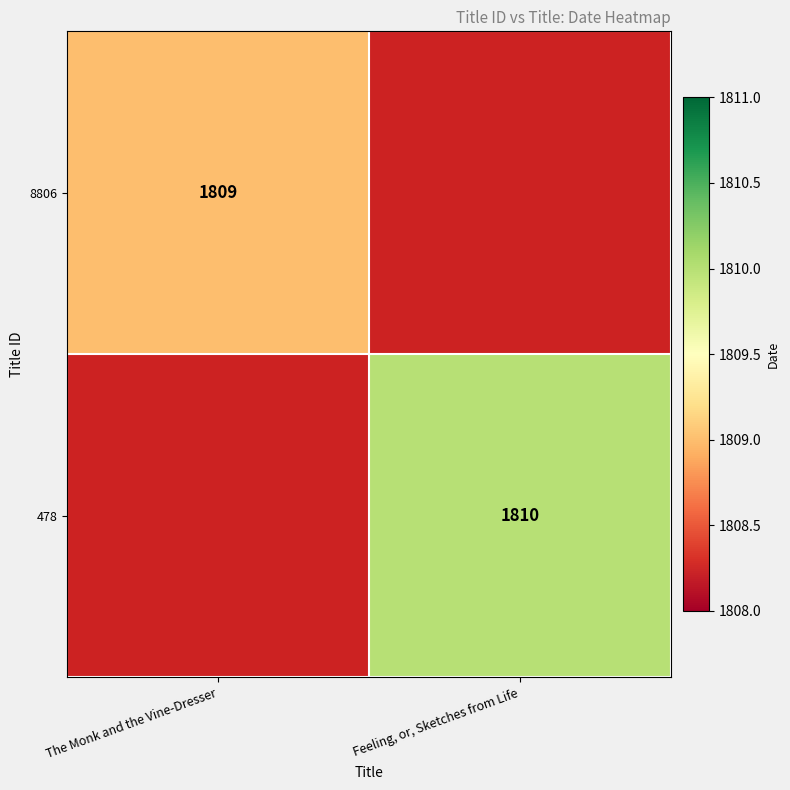

The value of 478 at Feeling, or, Sketches from Life is 1810. True or false?

True